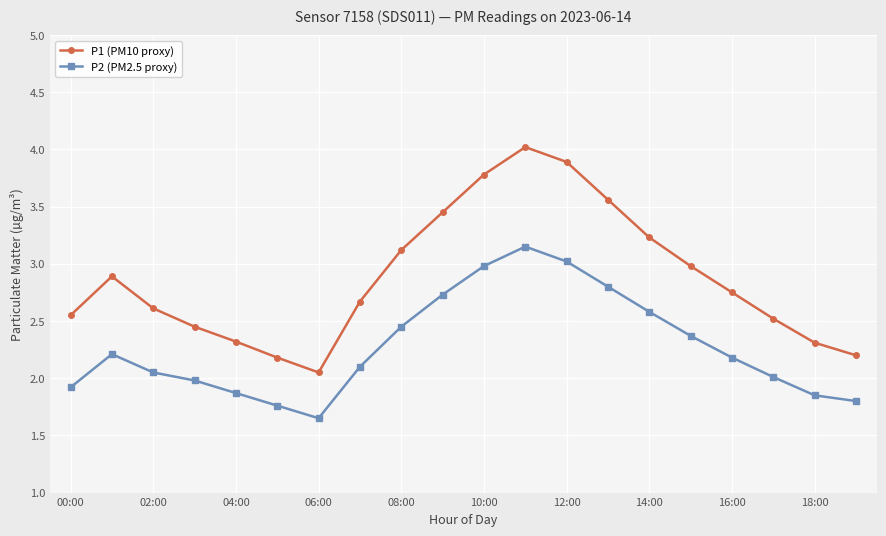

Which series has the largest total across all categories?

P1 (PM10 proxy)